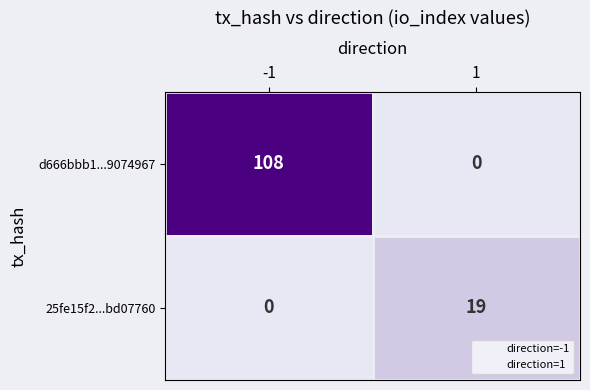

What is the difference between the maximum and minimum values in the 25fe15f2...bd07760 series?

19